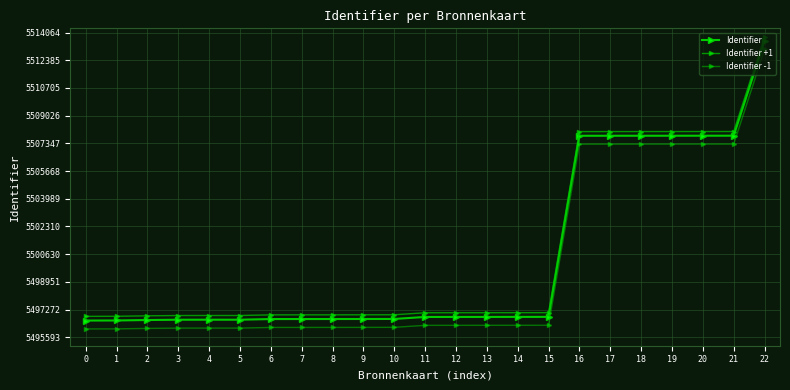

What is the greatest value displayed?

5513810.2